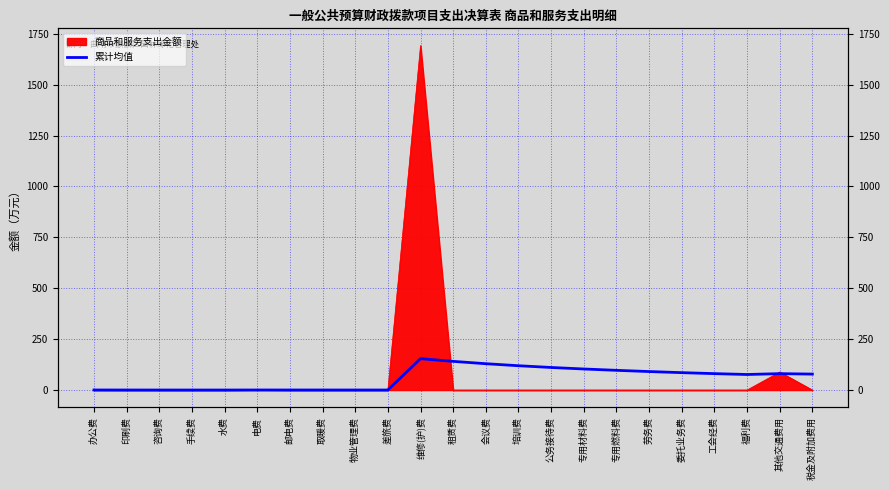

Count the number of values greater than 78.

12